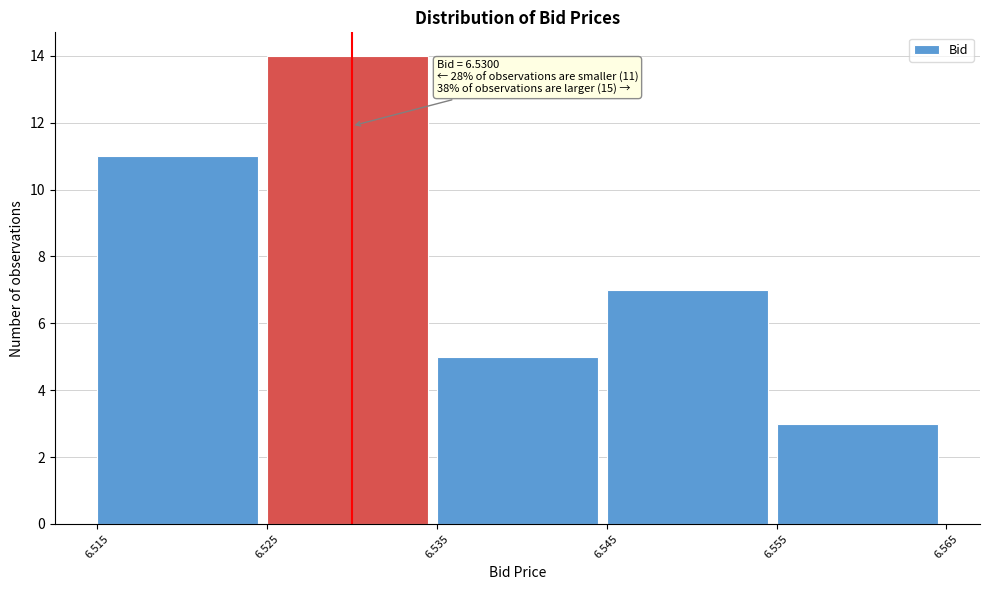

Over which range of the x-axis is the bar tallest?

6.525 to 6.535